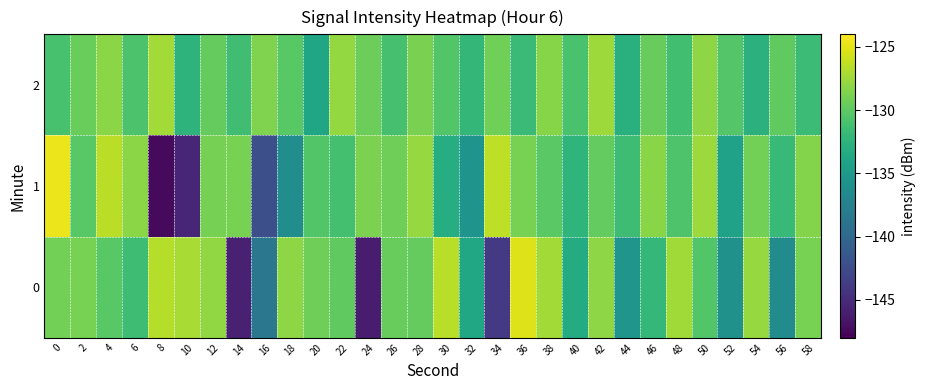

What is the minimum value shown in the chart?

-147.4